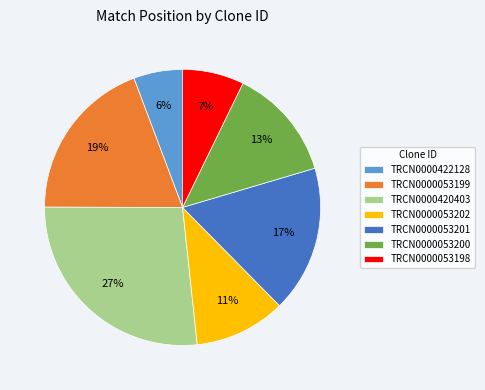

Does any single category account for the majority?

No